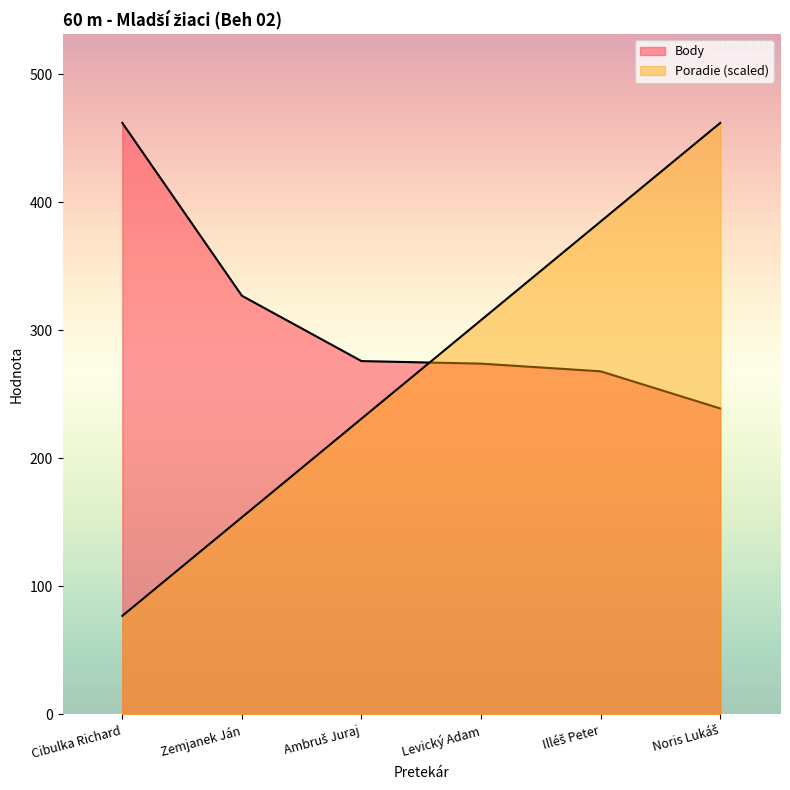

What is the sum of the Poradie values at Noris Lukáš and Levický Adam?

770